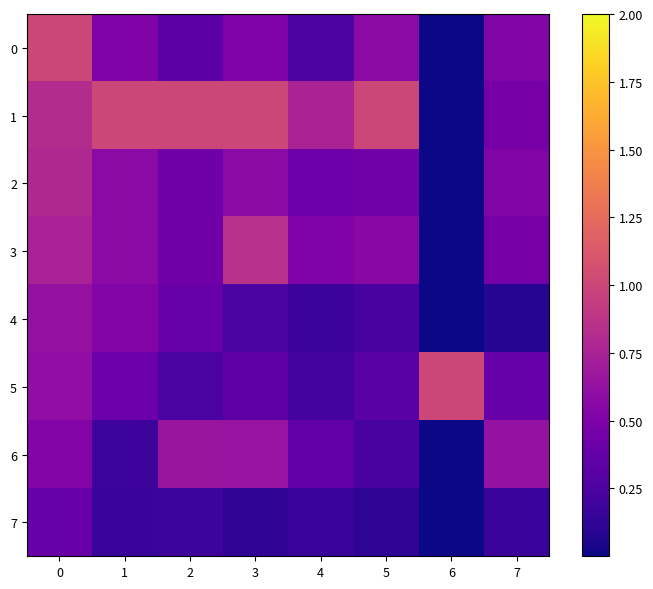

List the series in order of their peak value, highest first.

0, 1, 5, 3, 2, 6, 4, 7